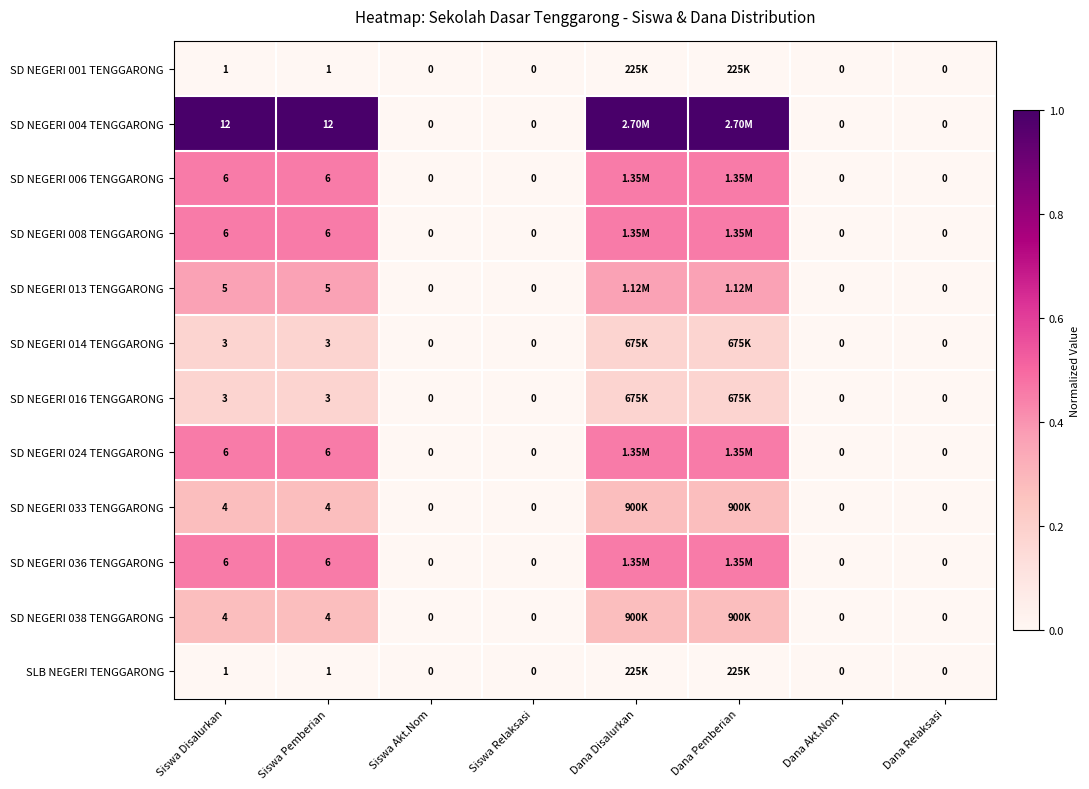

Is the value of SD NEGERI 016 TENGGARONG at Siswa Pemberian greater than the value of SD NEGERI 004 TENGGARONG at Dana Relaksasi?

Yes